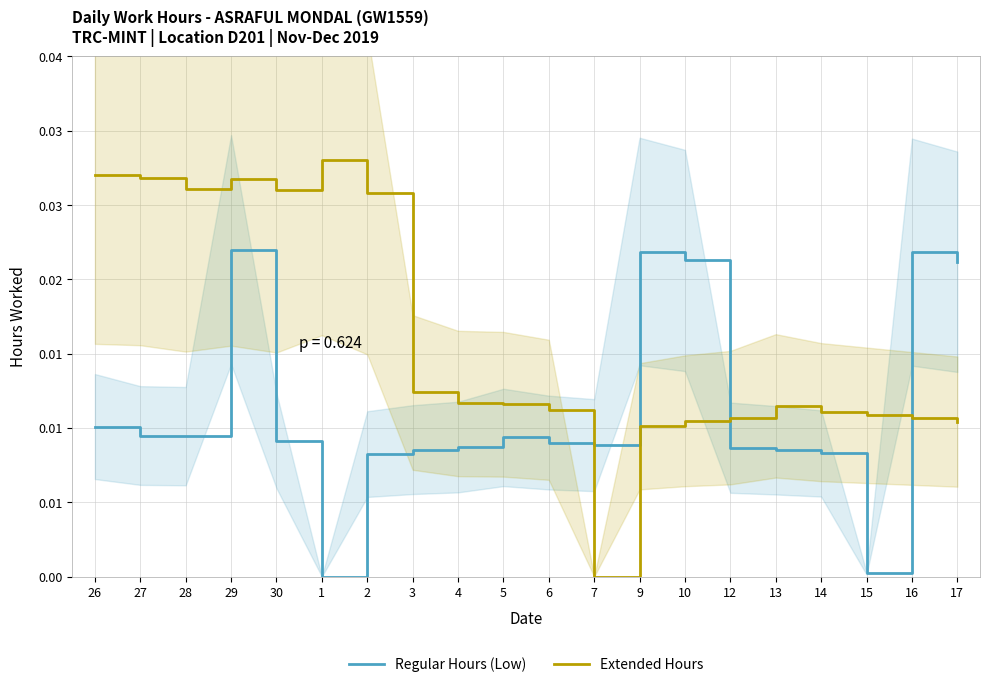

How many lines are shown in the chart?

2